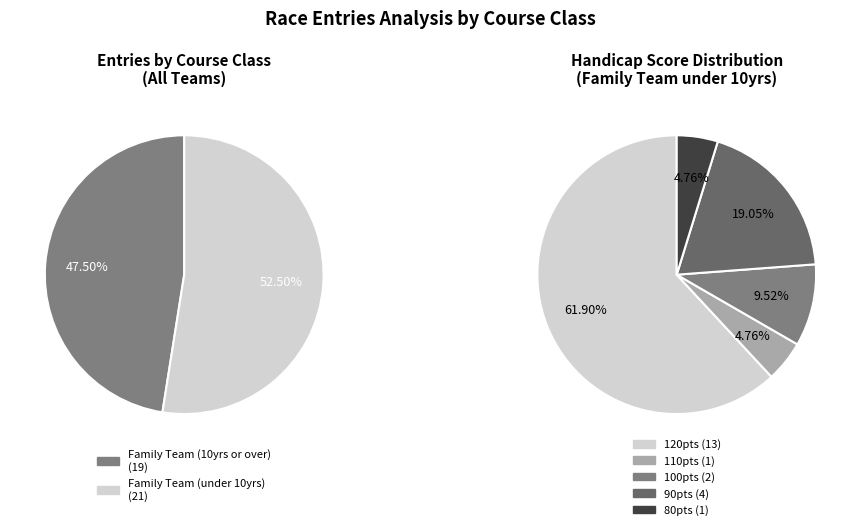

Rank the categories by value from highest to lowest.

Family Team (under 10yrs), Family Team (10yrs or over)